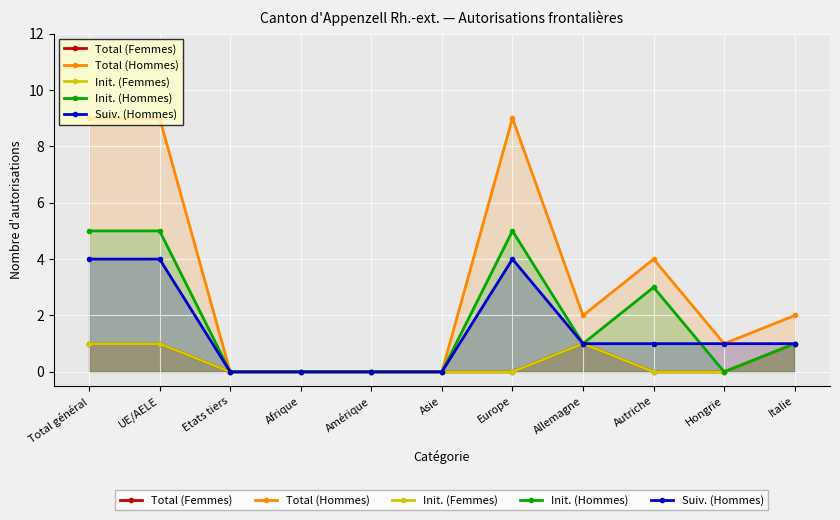

The value of Suiv. (Hommes) at Total général is 6. True or false?

False